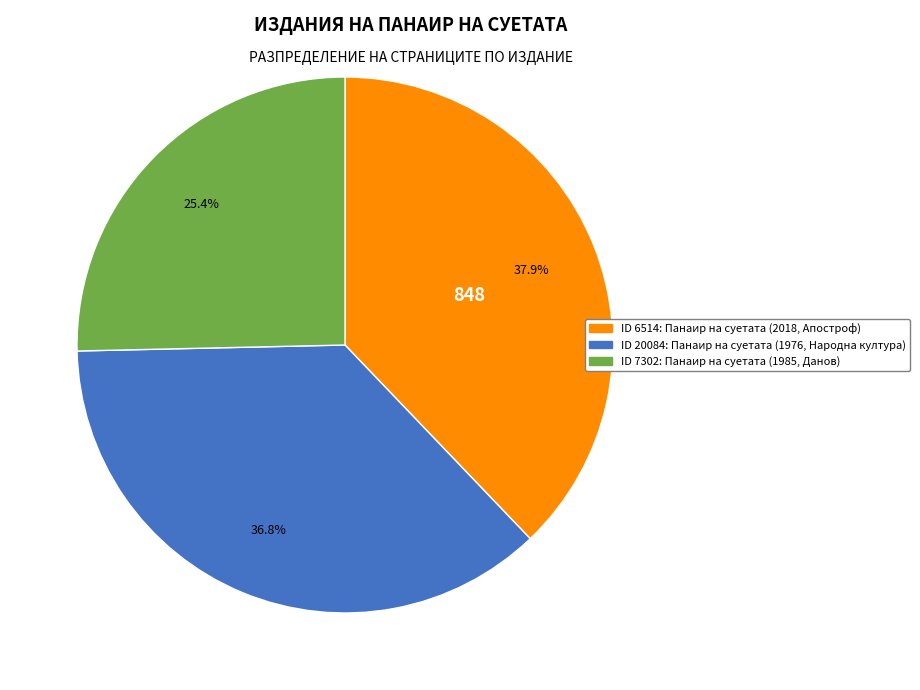

Is there any slice that represents more than half of the pie?

No